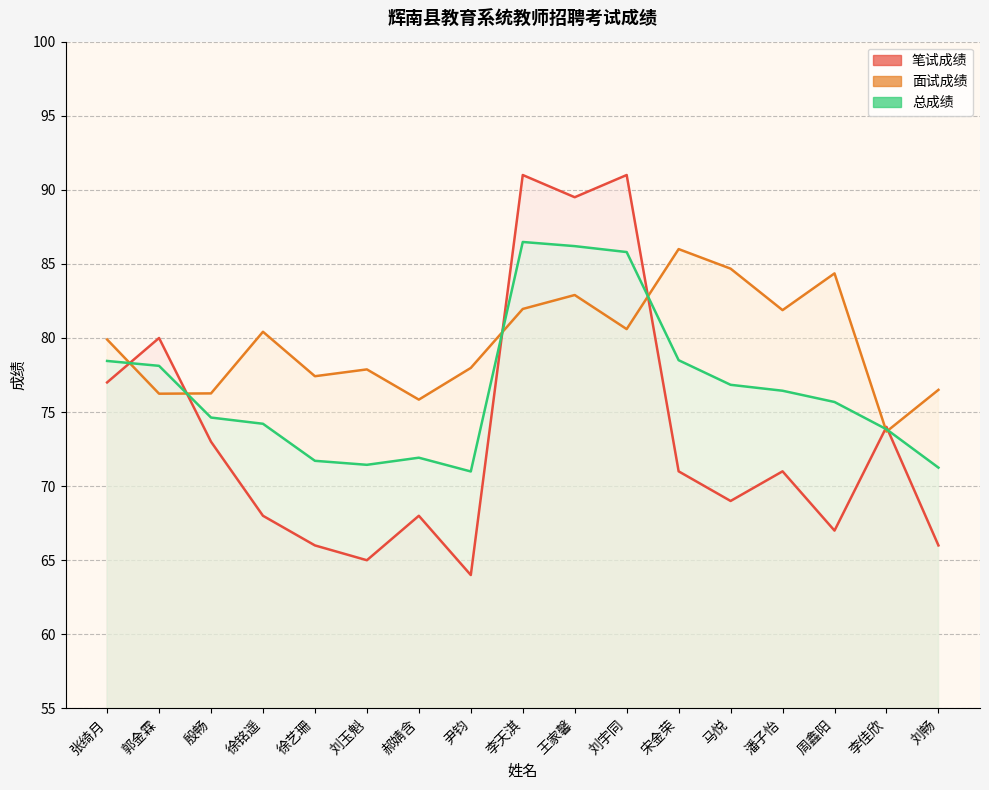

What is the difference between the maximum and minimum values in the 笔试成绩 series?

27.0